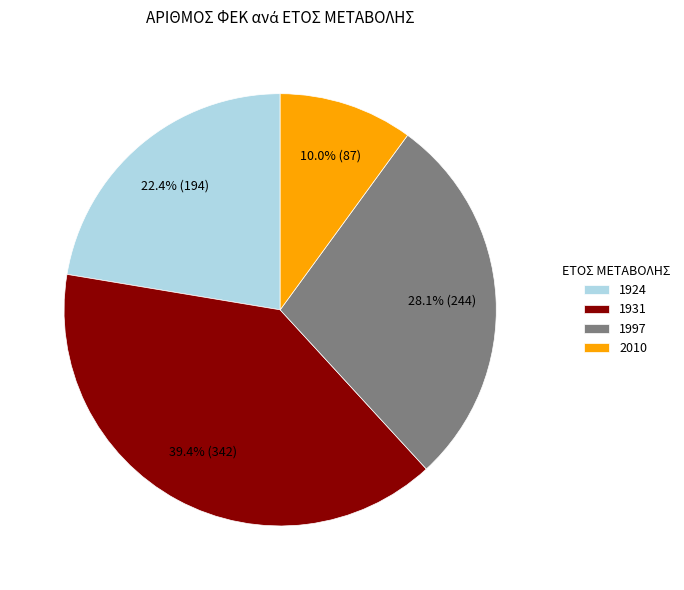

What is the largest slice in the pie chart?

1931